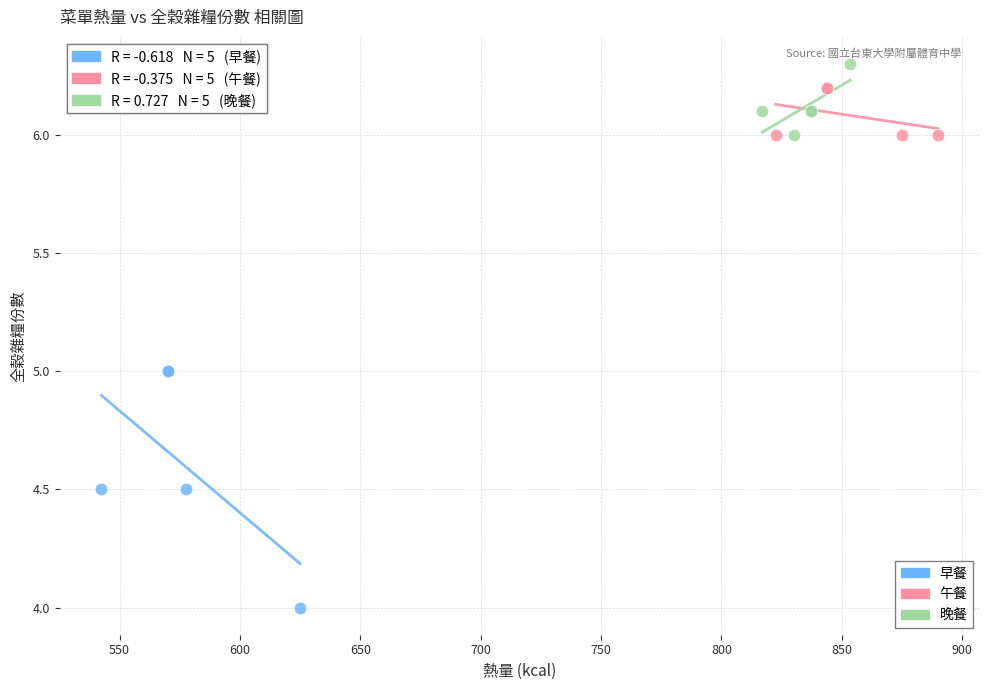

Which series reaches the minimum Y coordinate?

早餐